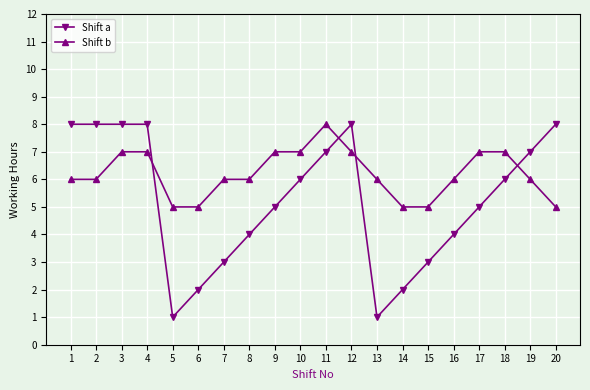

What is the sum of all Shift a values?

104